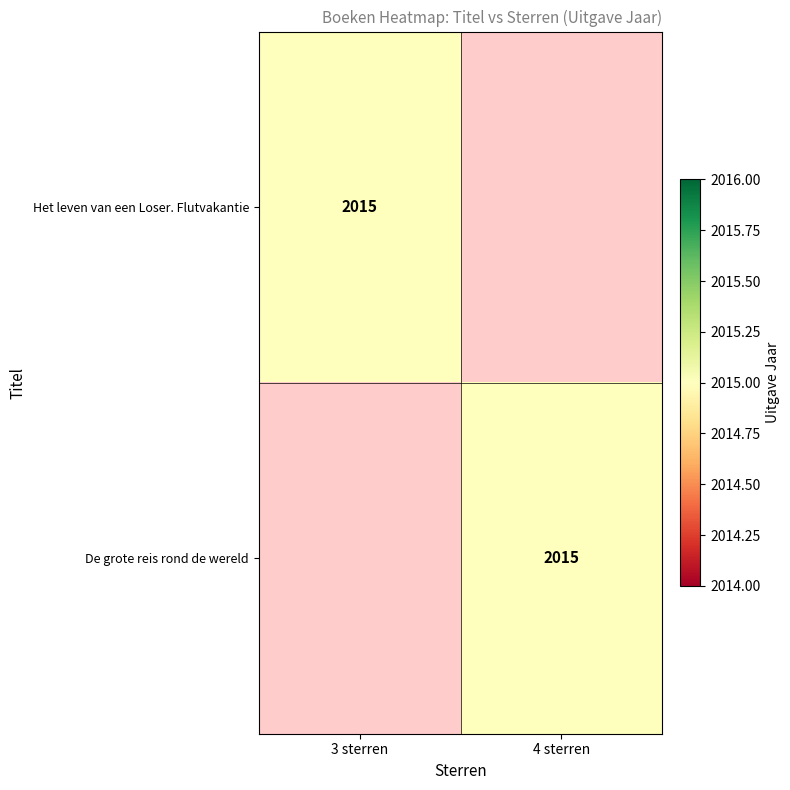

Is it true that De grote reis rond de wereld equals 1223 at 4 sterren?

False